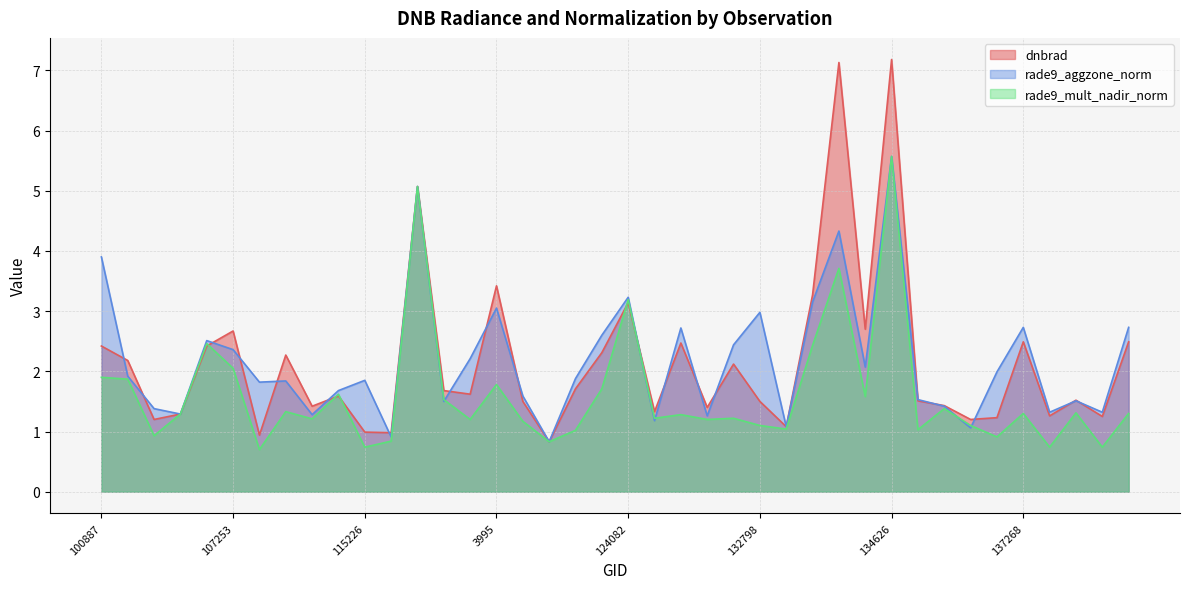

Rank the series at 103720 from lowest to highest value.

rade9_mult_nadir_norm, rade9_aggzone_norm, dnbrad